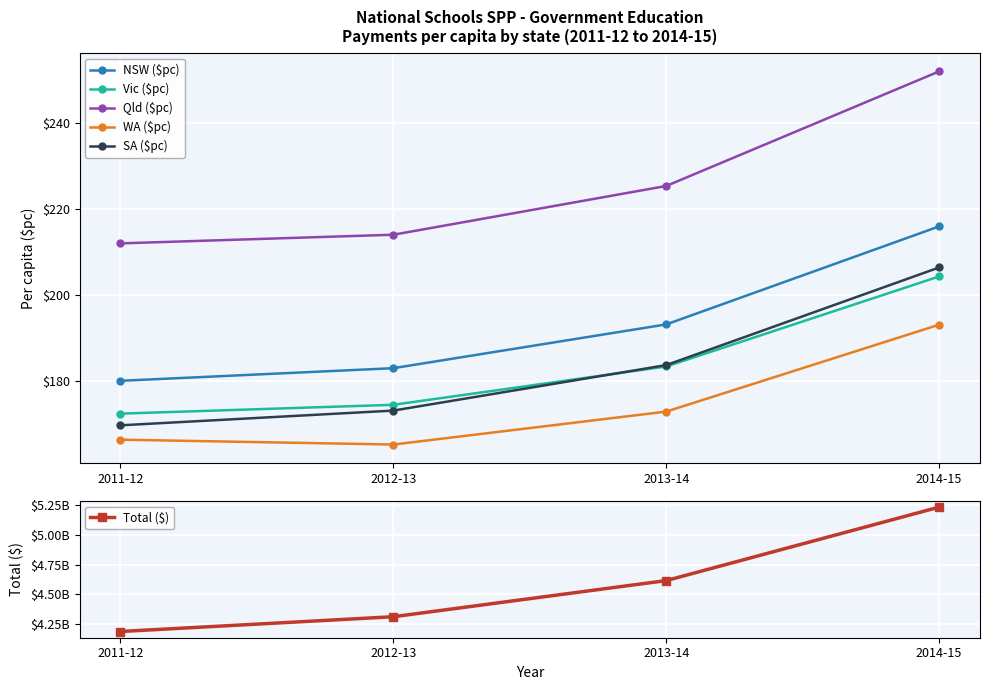

What is the average value of the Vic ($pc) series?

183.6